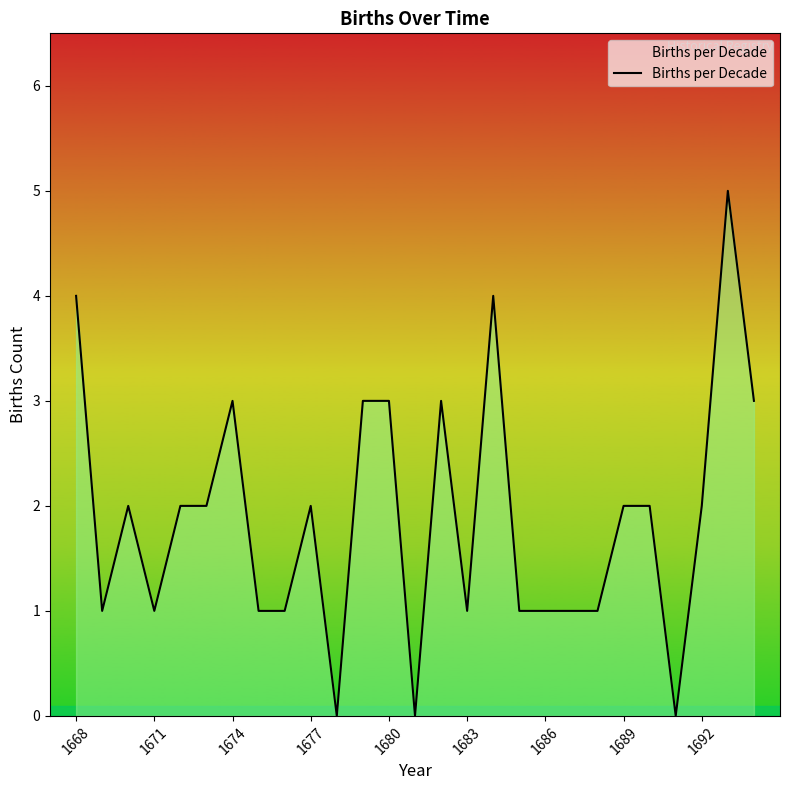

How many lines are shown in the chart?

1